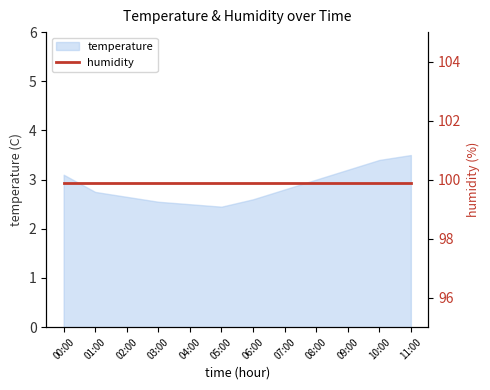

What is the label of the 12th point from the left?

11:00